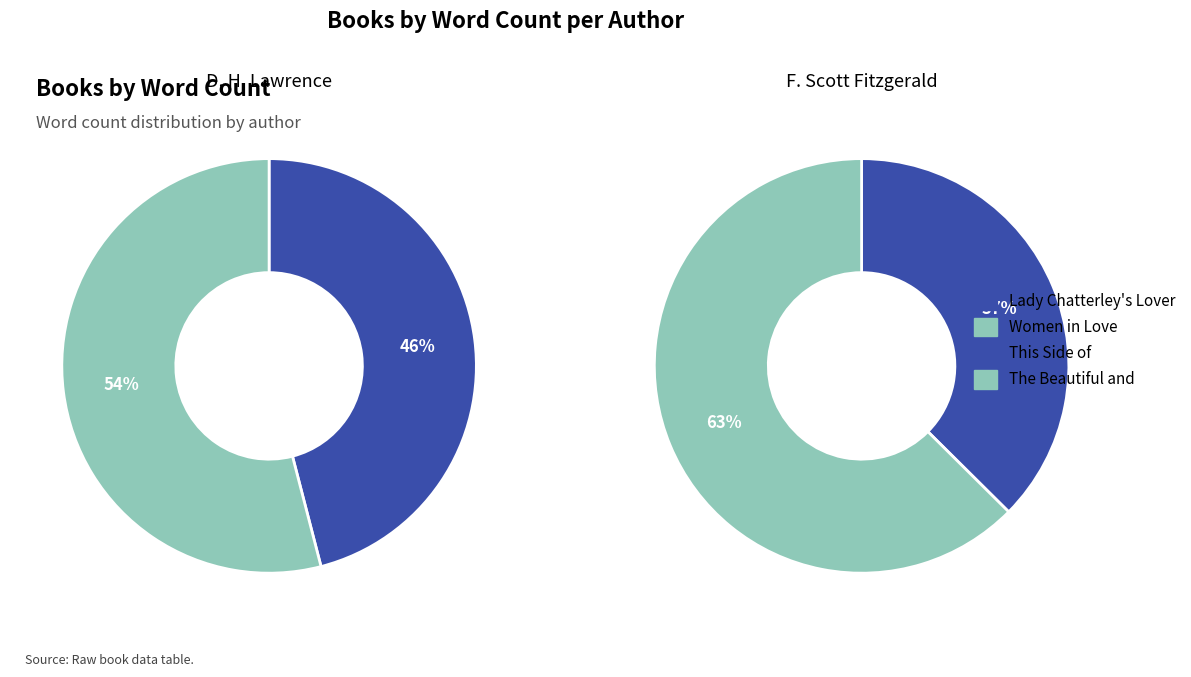

Which has a higher value, Women in Love or Lady Chatterley's Lover?

Women in Love